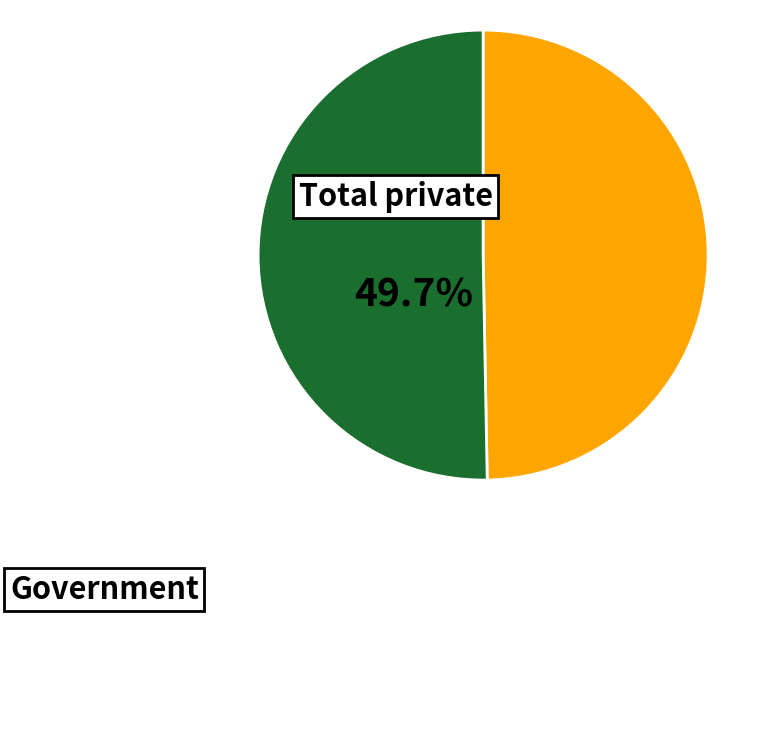

Does any single category account for the majority?

Yes